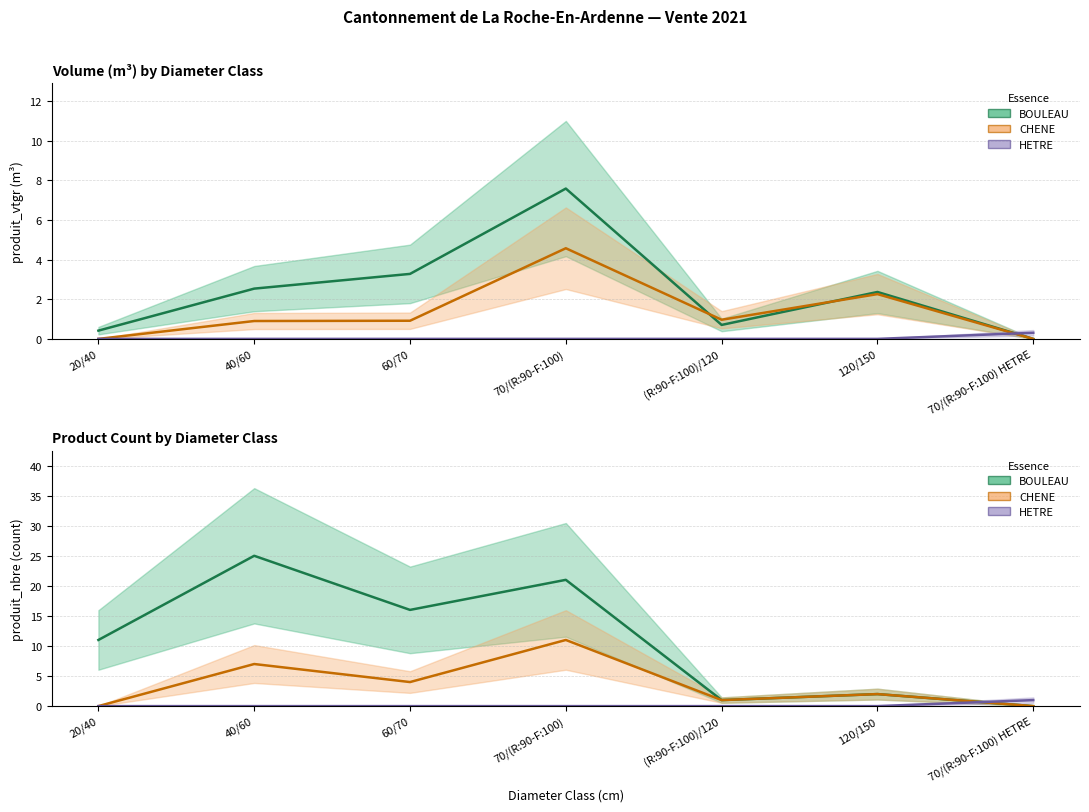

What is the total value across all series at (R:90-F:100)/120?

2